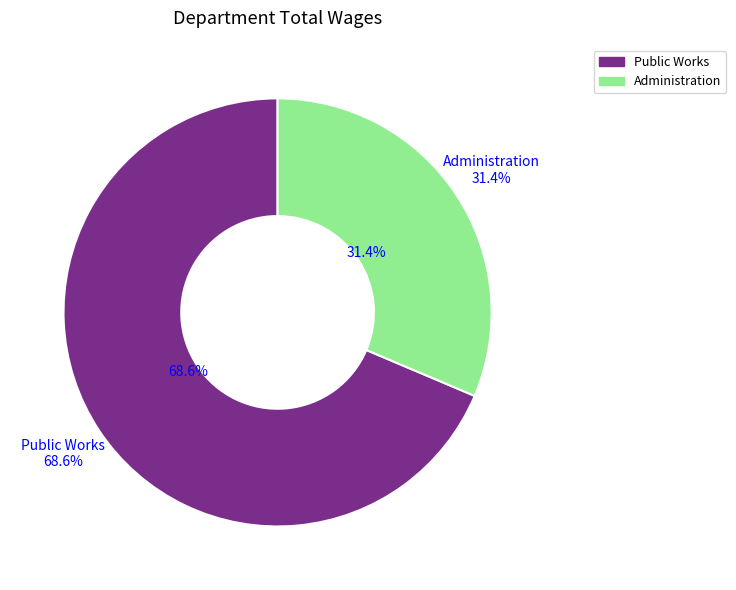

Rank the categories by value from highest to lowest.

Public Works, Administration